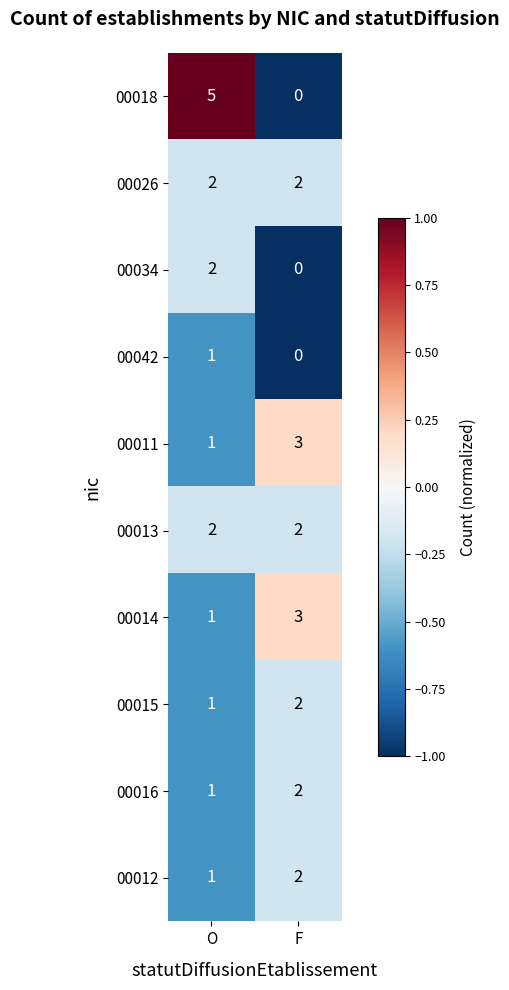

Which label corresponds to the smallest value in the chart?

F